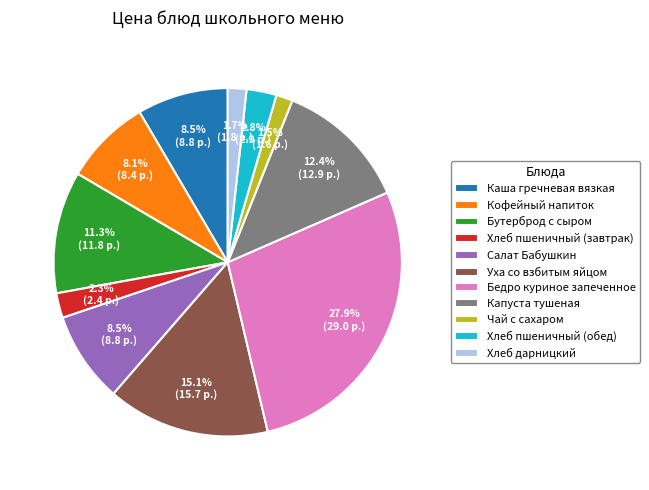

Is there any slice that represents more than half of the pie?

No